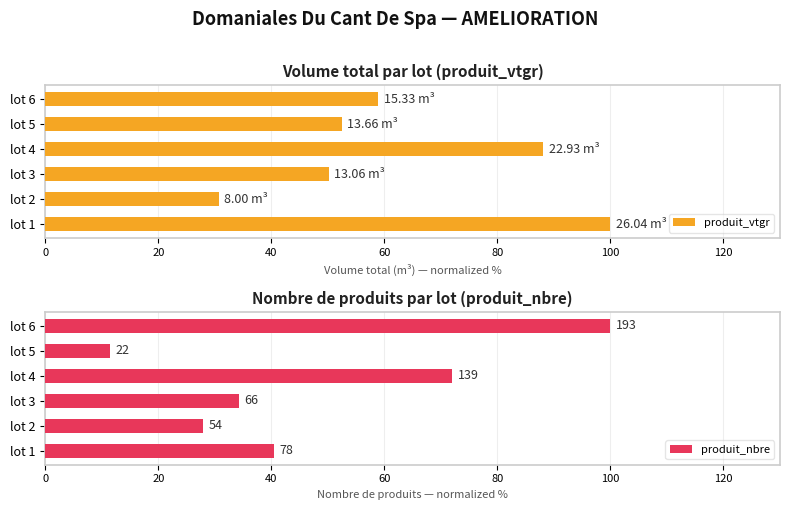

Which series has the largest total across all categories?

produit_vtgr